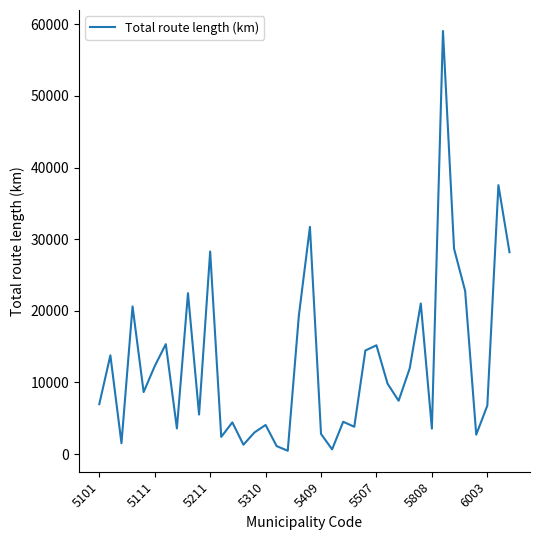

What is the maximum value shown in the chart?

59072.0